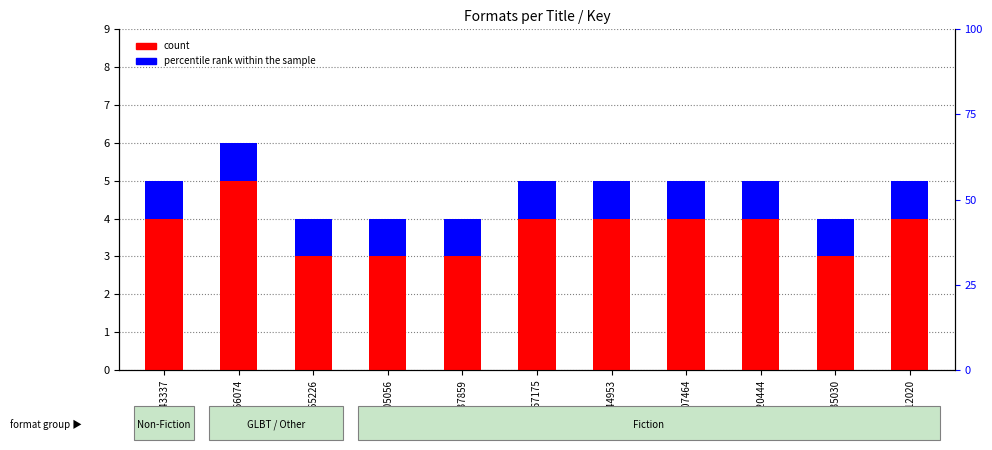

What is the sum of all count values?

41